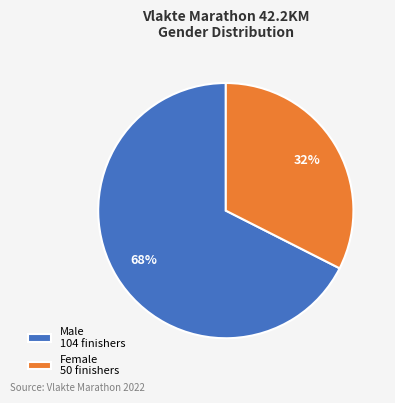

Do Female 50 finishers and Male 104 finishers together represent more than half of the pie?

Yes